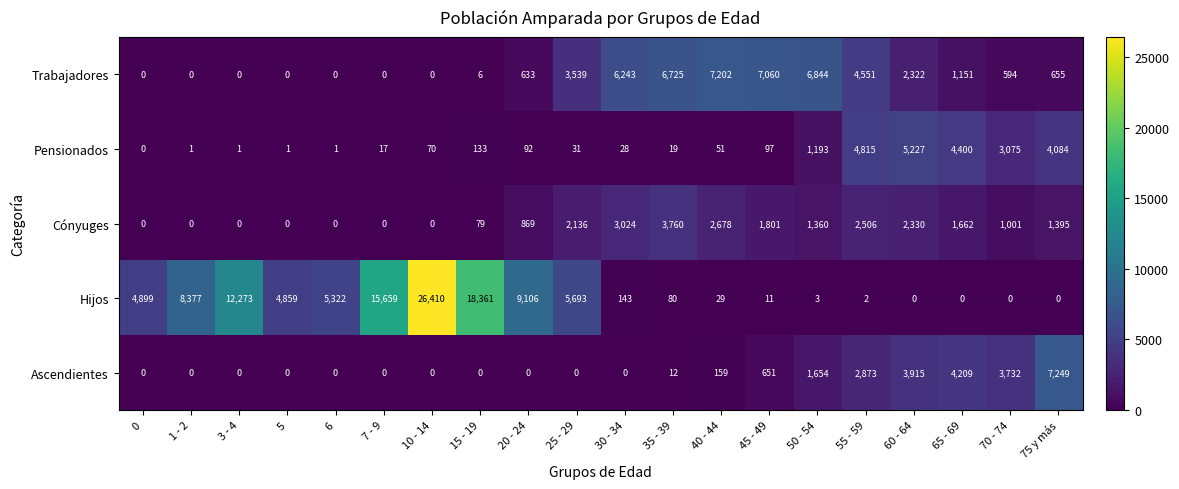

What is the sum of all Hijos values?

111227